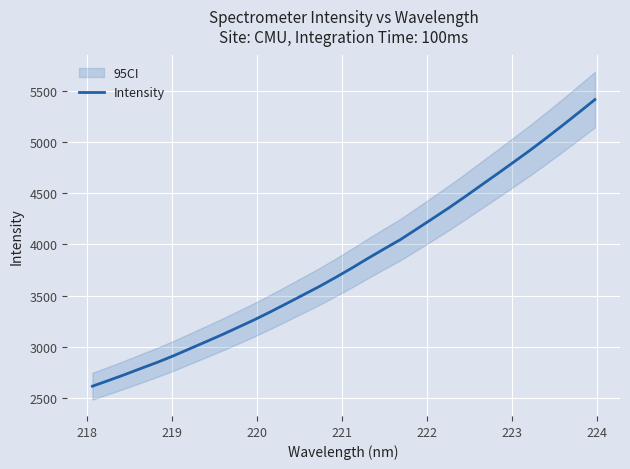

What is the lowest value of the Intensity series?

2616.2